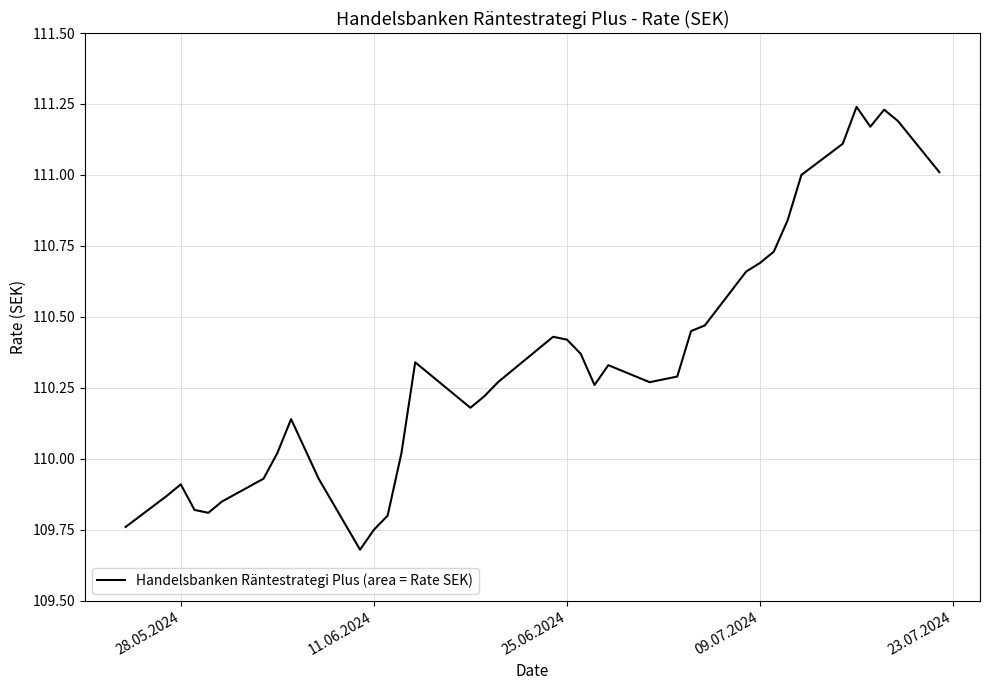

What is the minimum value shown in the chart?

109.7